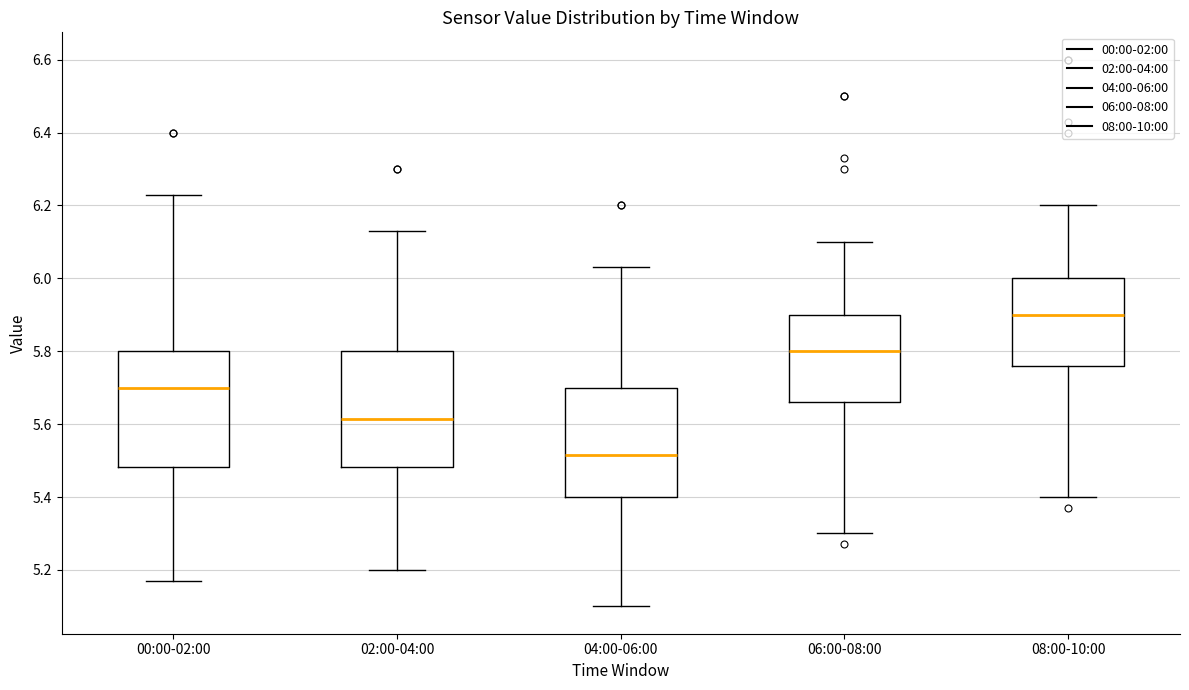

Reading left to right, read every box against the y-axis: the position of its median line, the range the box covers, and the ends of its whiskers. The values are not printed on the chart, so give them approximately, as read against the axis.

00:00-02:00: median 5.70, box 5.48 to 5.80, whiskers 5.18 to 6.24
02:00-04:00: median 5.62, box 5.48 to 5.80, whiskers 5.20 to 6.14
04:00-06:00: median 5.52, box 5.40 to 5.70, whiskers 5.10 to 6.04
06:00-08:00: median 5.80, box 5.66 to 5.90, whiskers 5.30 to 6.10
08:00-10:00: median 5.90, box 5.76 to 6.00, whiskers 5.40 to 6.20